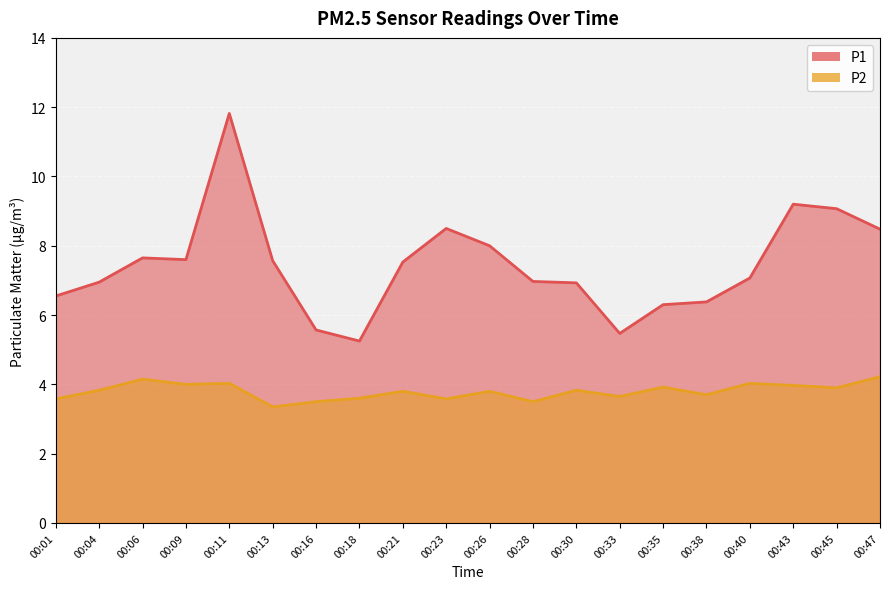

Which series has the largest total across all categories?

P1